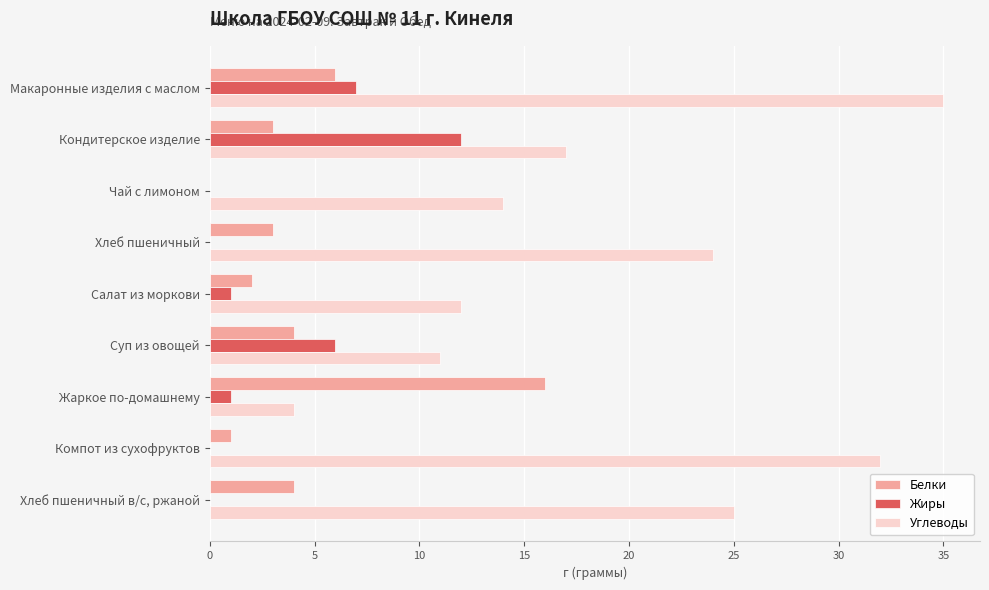

What are all the series names shown in the legend?

Белки, Жиры, Углеводы